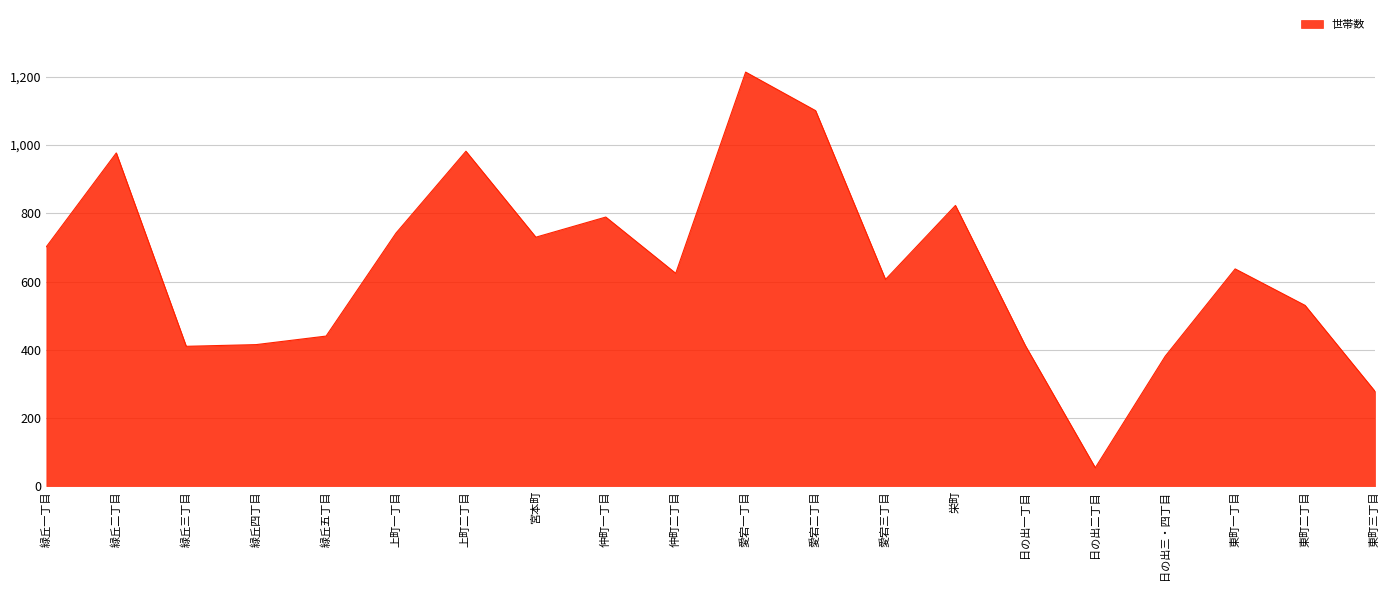

What is the change in value from 仲町一丁目 to 愛宕一丁目?

+425